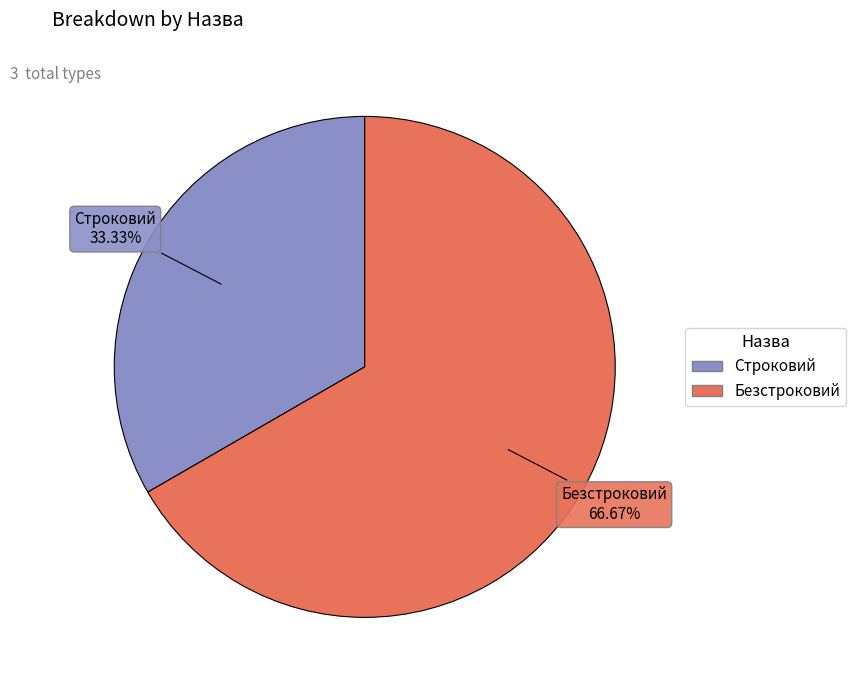

Combined, do Строковий and Безстроковий account for over 50%?

Yes